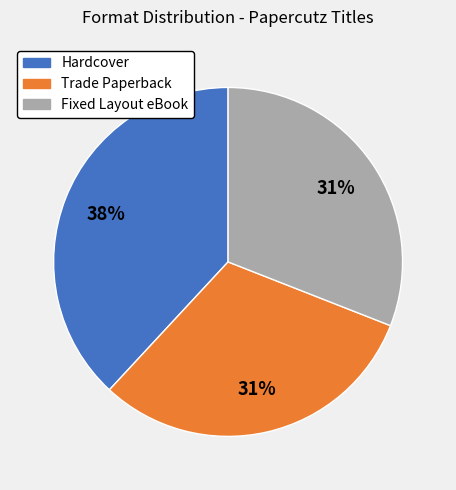

What is the largest slice in the pie chart?

Hardcover